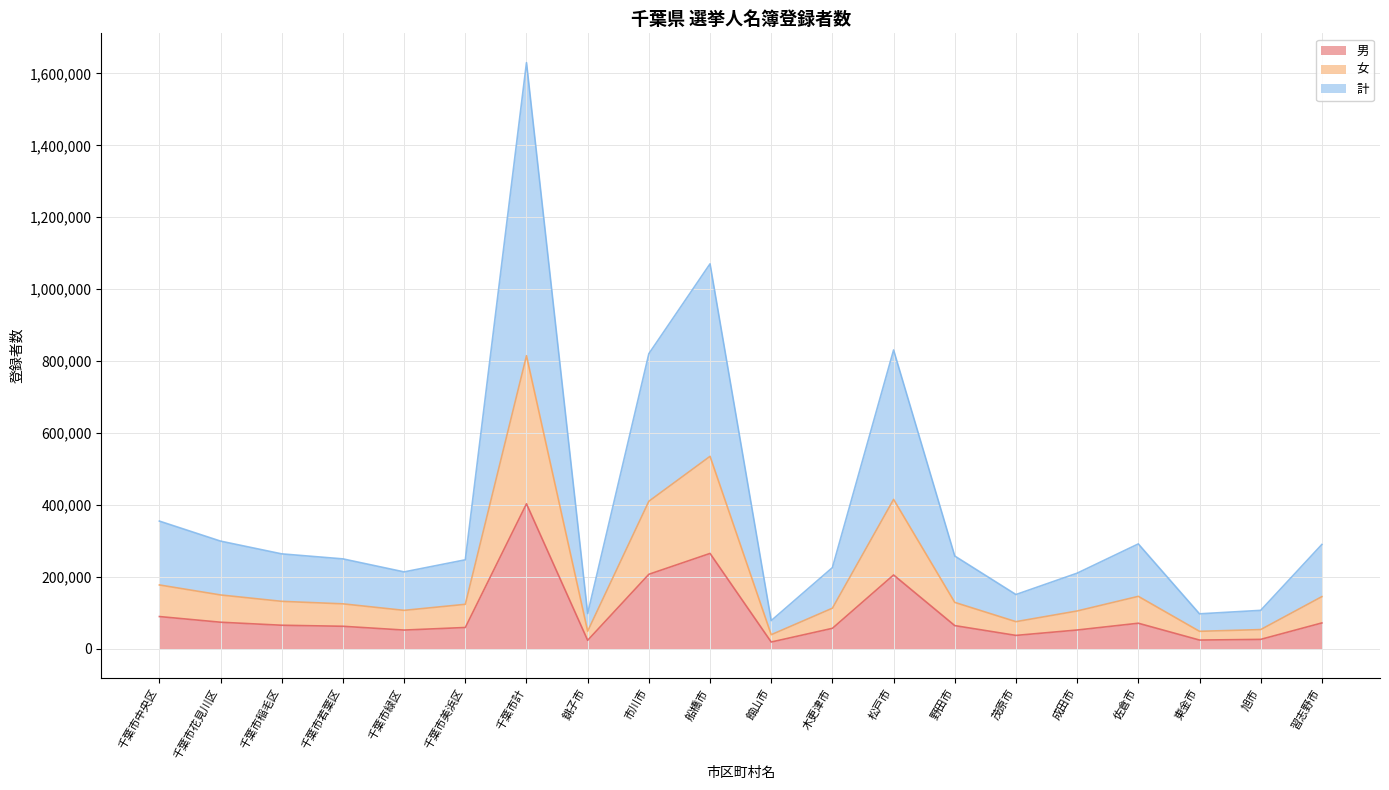

What is the sum of the 計 values at 銚子市 and 野田市?

356062